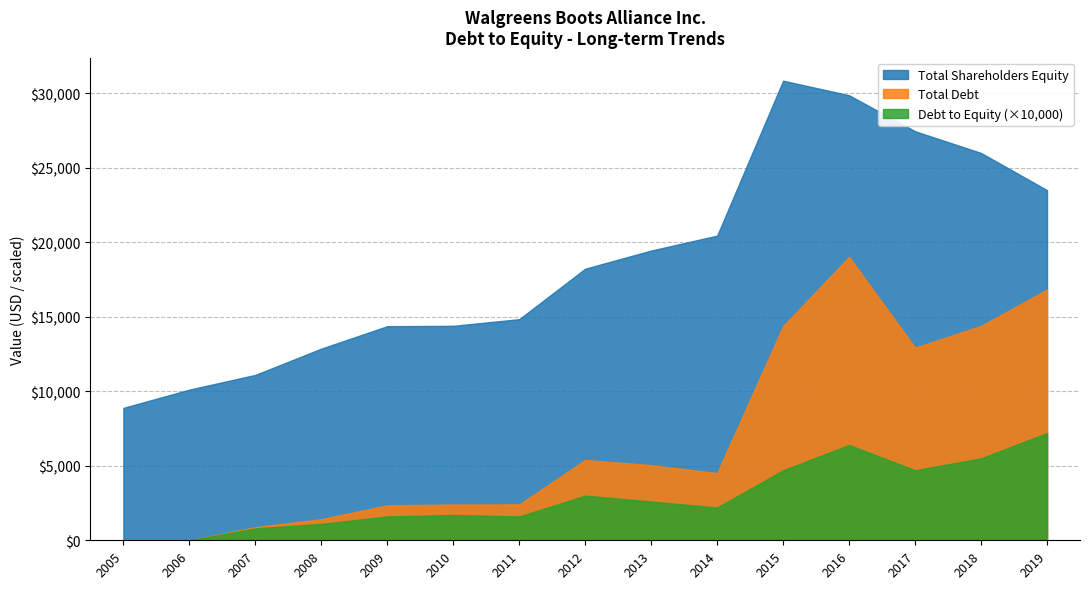

What is the value of the Total Shareholders Equity point at the 9th from the left?

19454.0